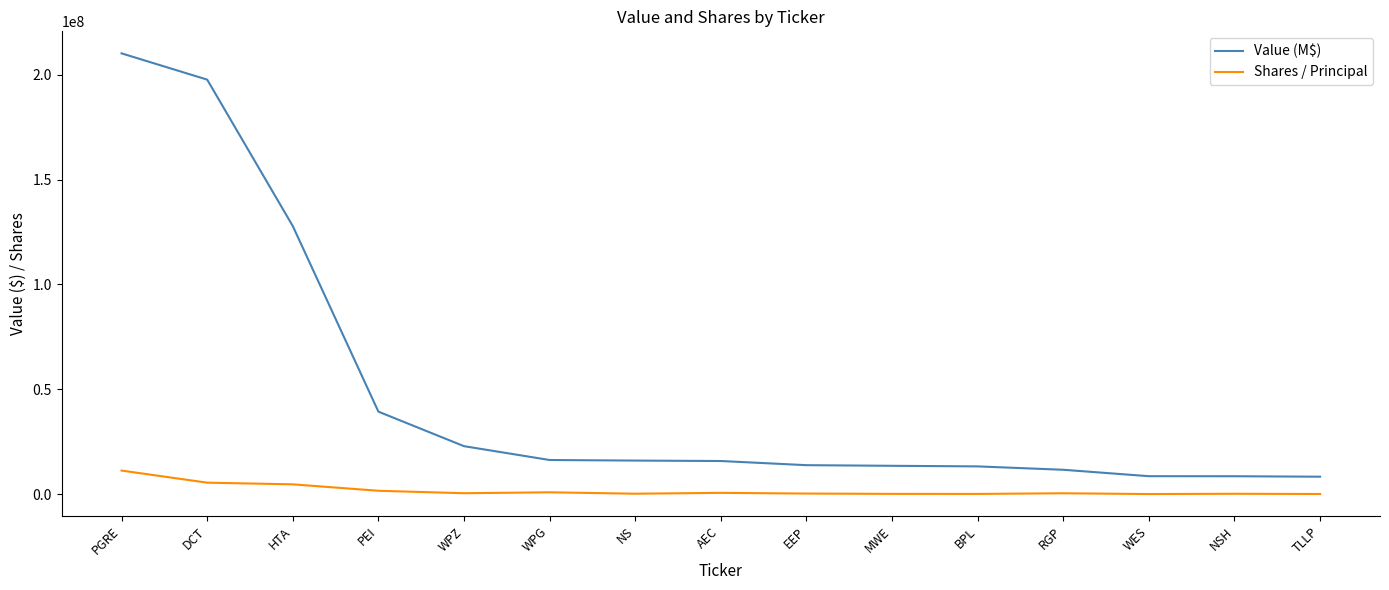

What is the approximate value of Value (M$) at NSH, to the nearest 100?

8605000